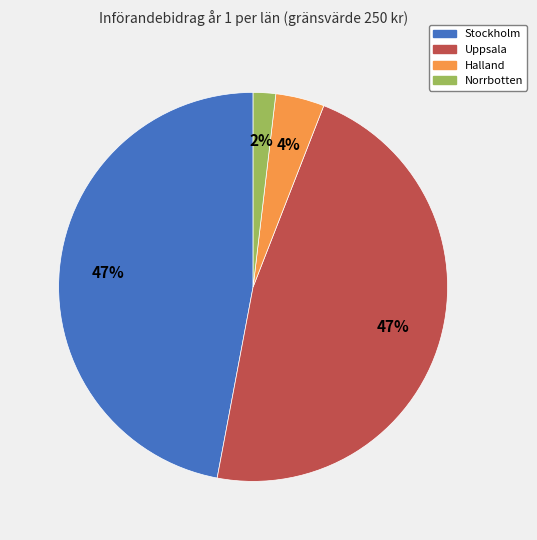

To the nearest percent, what portion does Halland represent?

4%